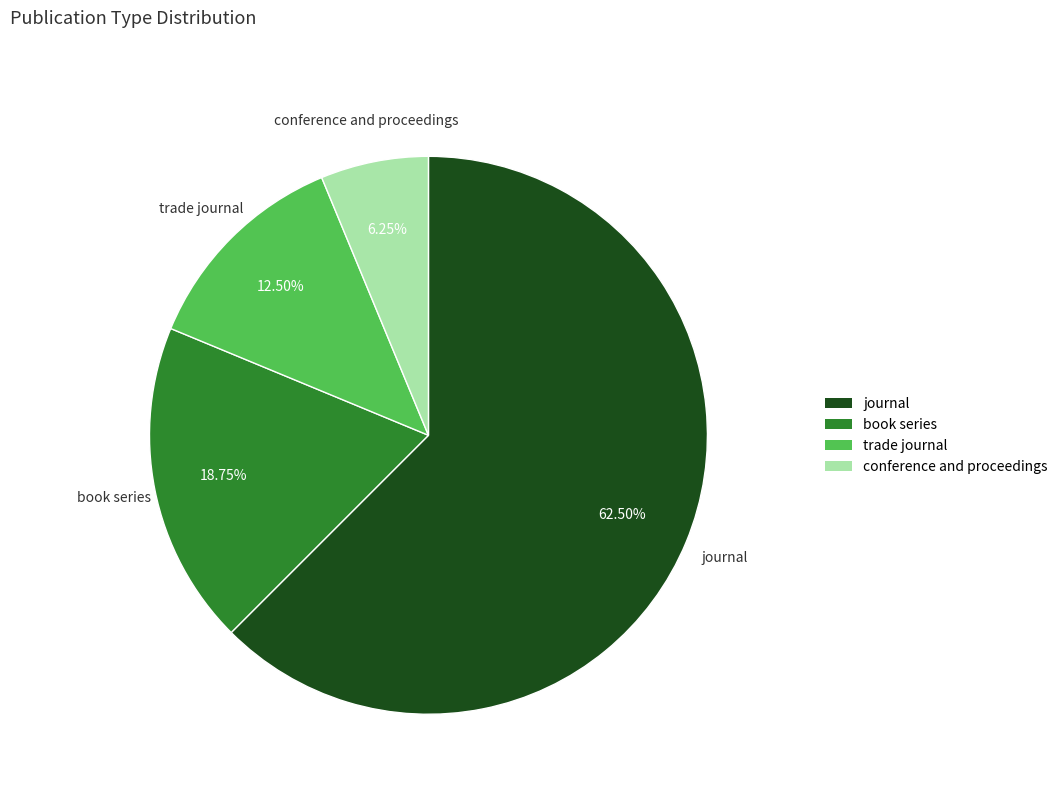

Is the sum of trade journal and book series greater than half?

No